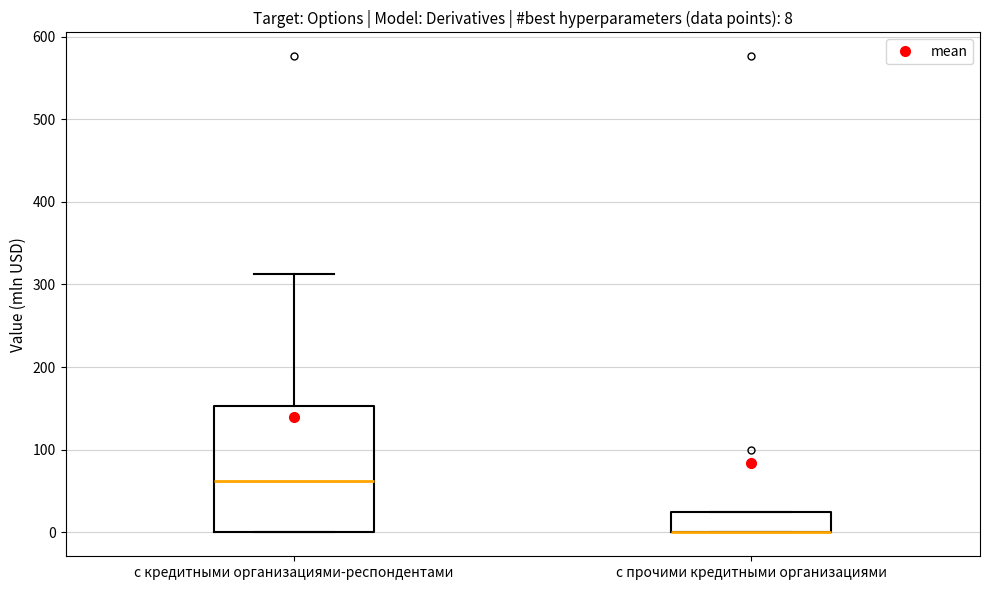

Comparing the boxes themselves (not the whiskers), which one is the tallest?

с кредитными организациями-респондентами